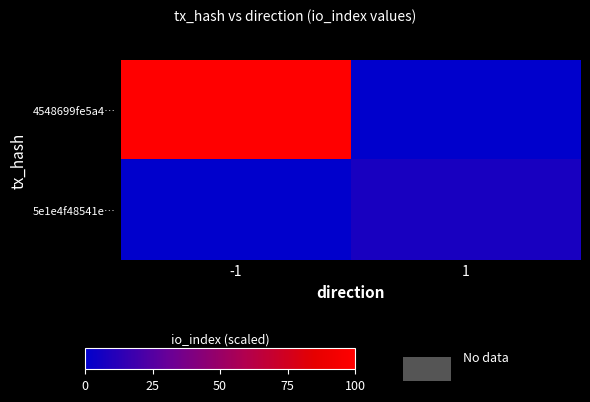

Which series has the largest range (max minus min)?

4548699fe5a4…